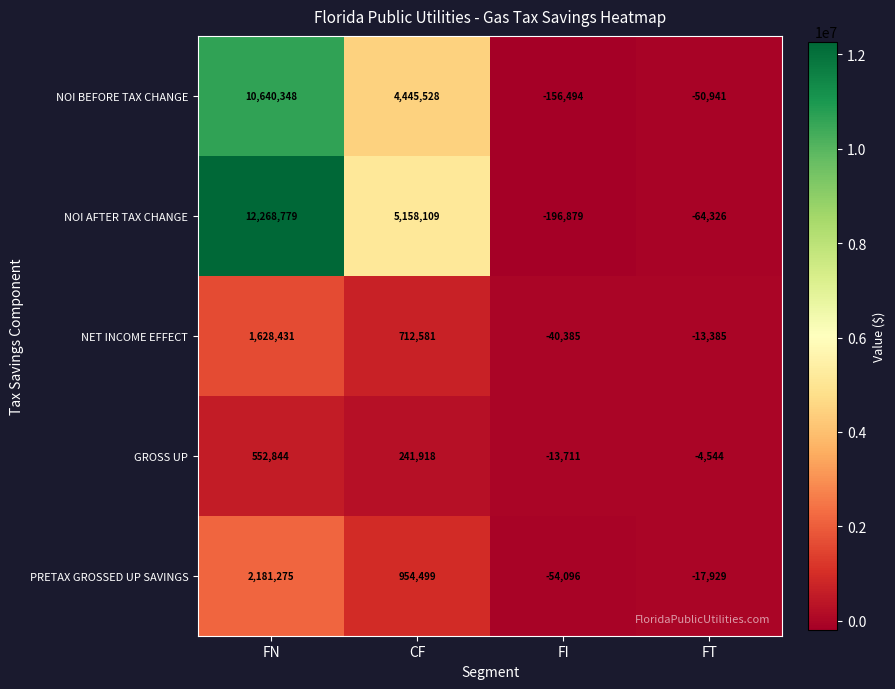

Count the number of categories in the chart.

4